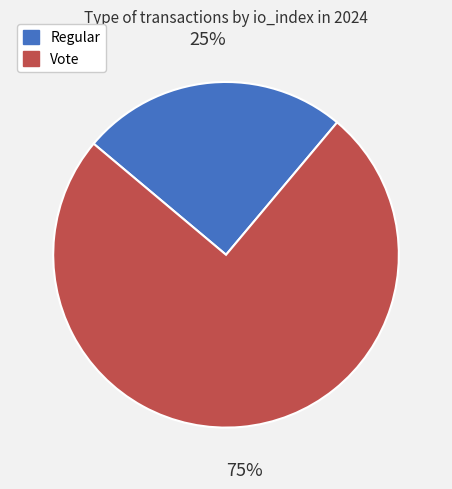

Rank the categories by value from highest to lowest.

Vote, Regular